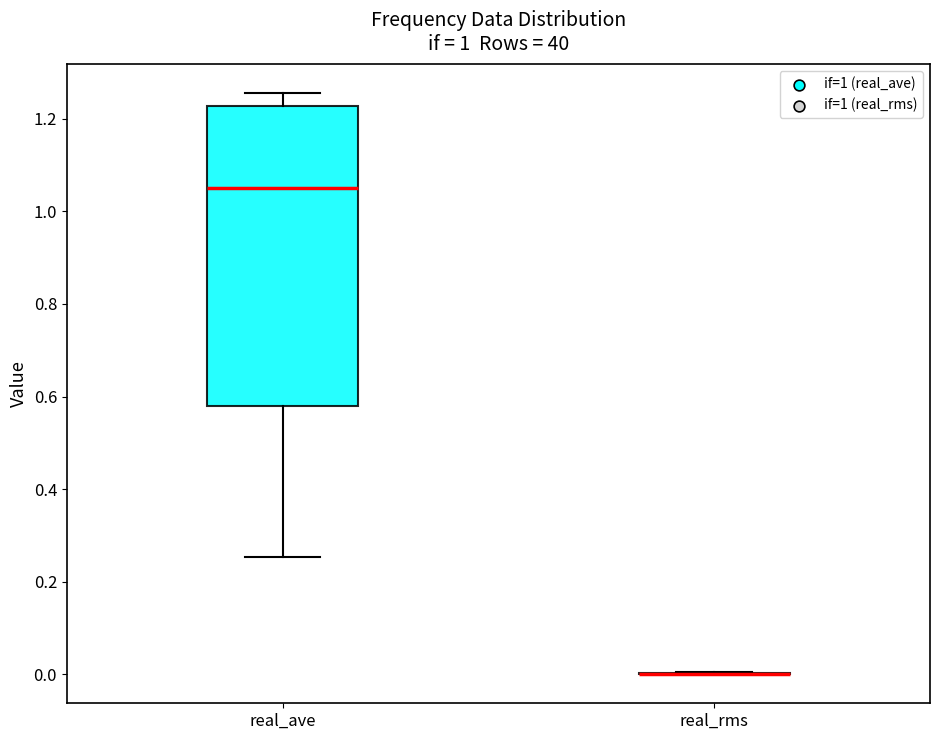

Which box is the tallest, from its lower edge to its upper edge?

real_ave